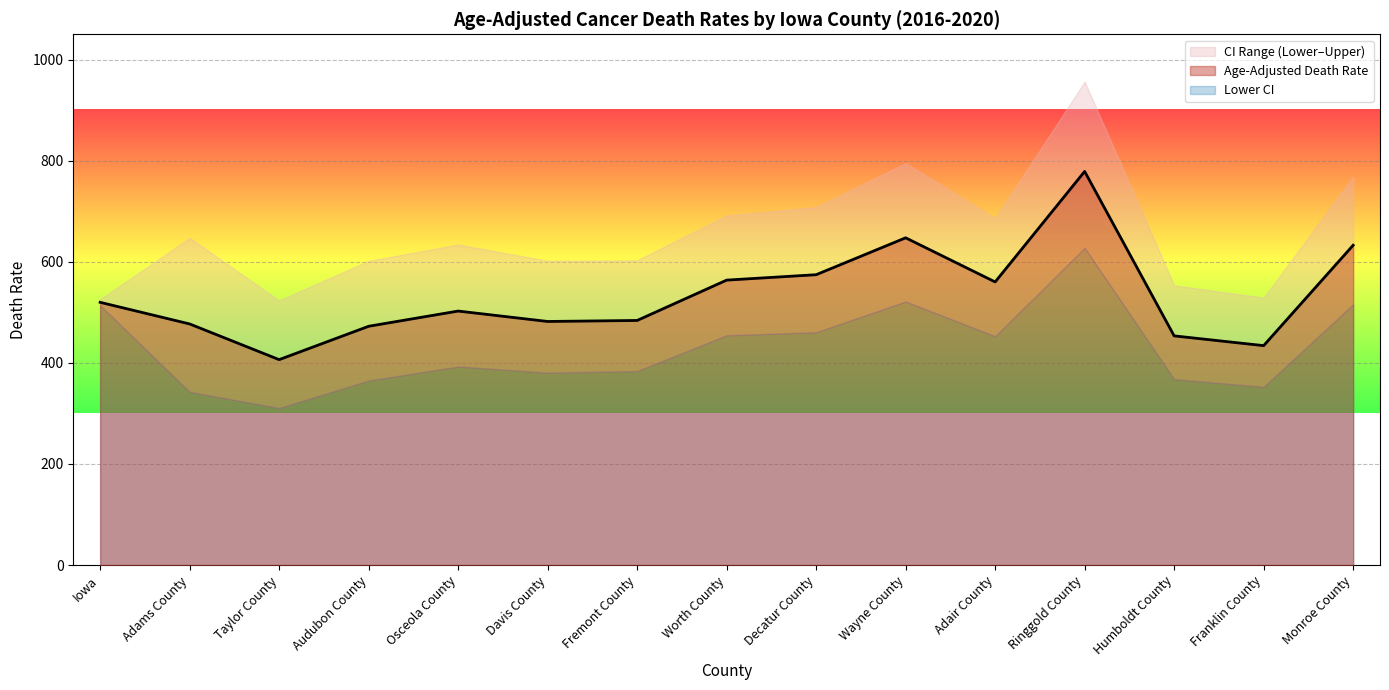

True or false: Age-Adjusted Death Rate and Lower CI (Rate) intersect in this chart.

False